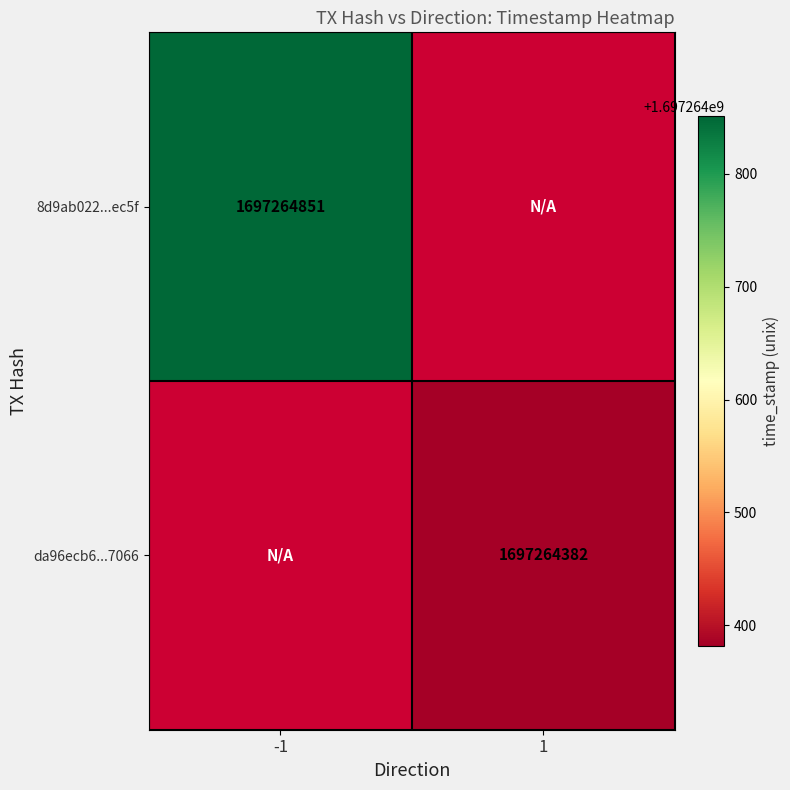

Rank the series at time_stamp from lowest to highest value.

da96ecb6ca7c38cd357124affae557e58377066, 8d9ab022c48eacc0616658bba7427e46973ec5f